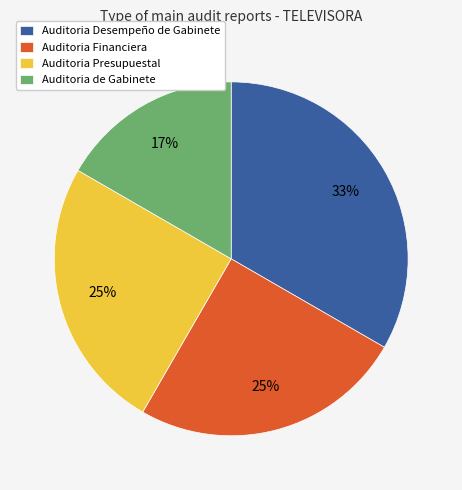

Is it true that Auditoria de Gabinete is 2% of the pie?

False